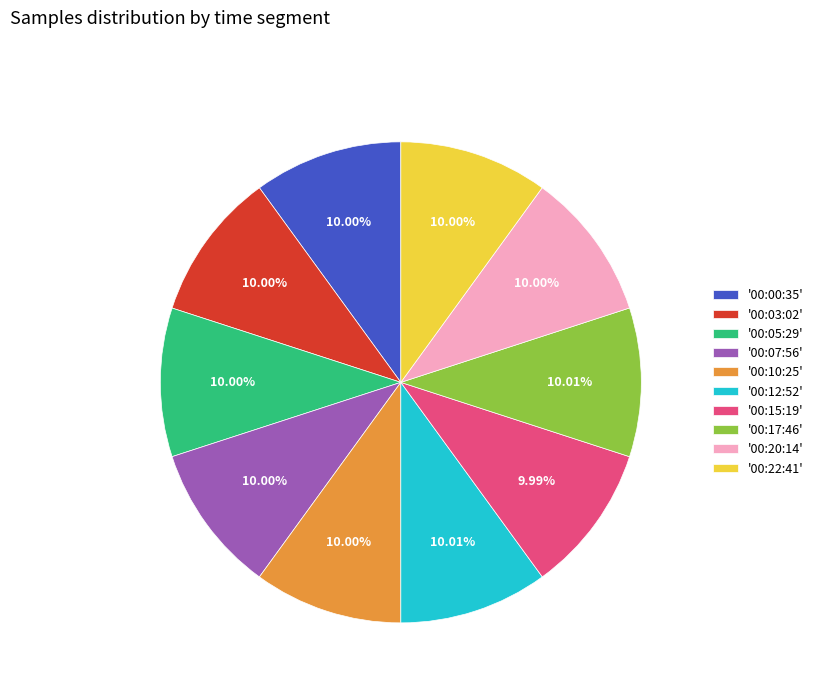

How many segments does this pie chart have?

10